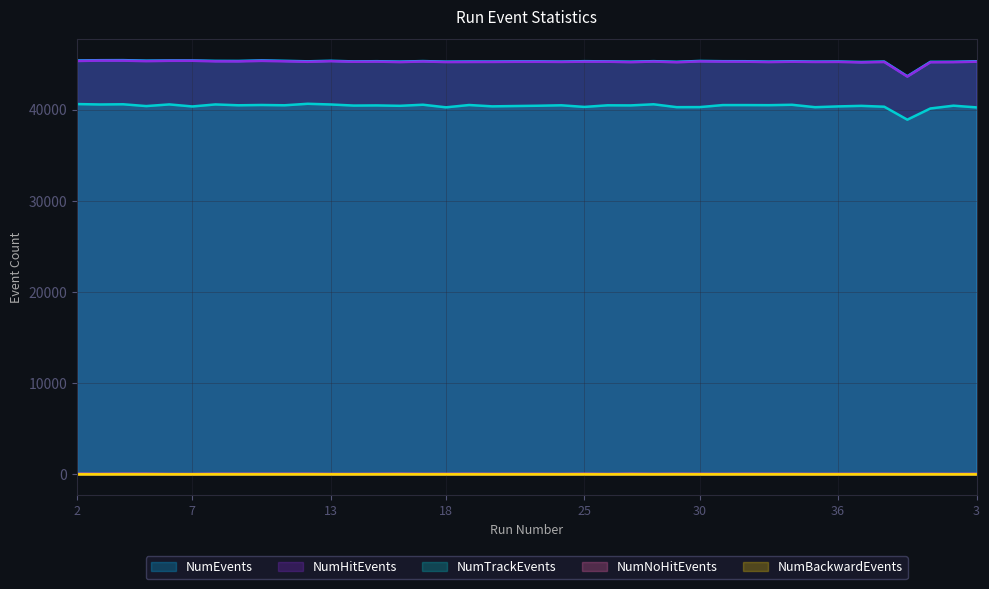

True or false: NumEvents has more than 0 interior local peaks.

True